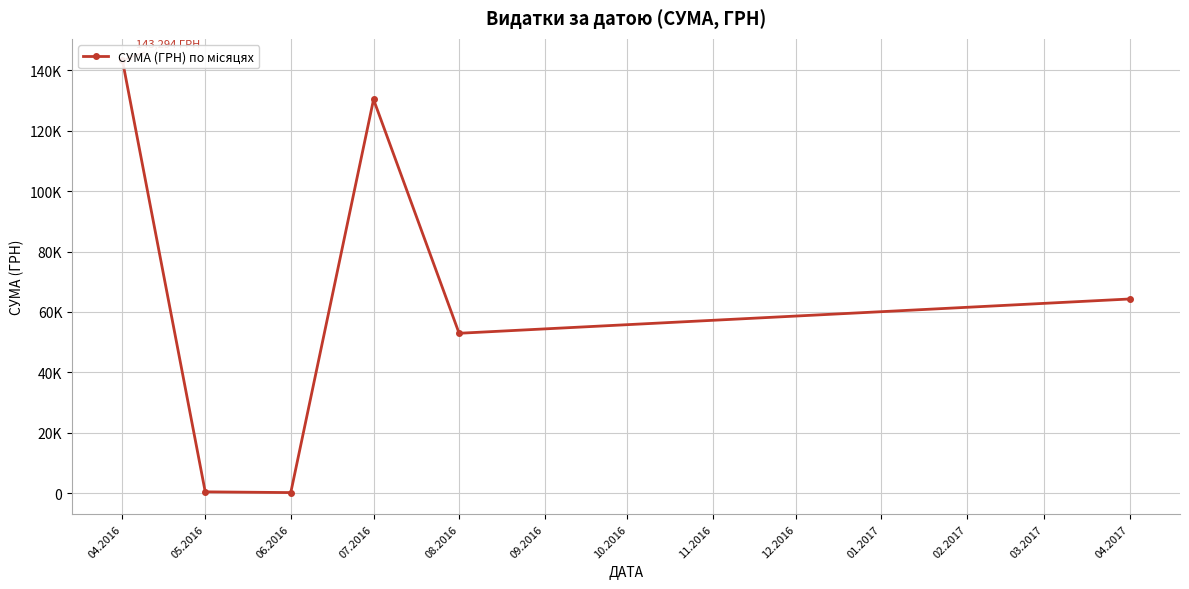

What is the sum of all values?

391499.4